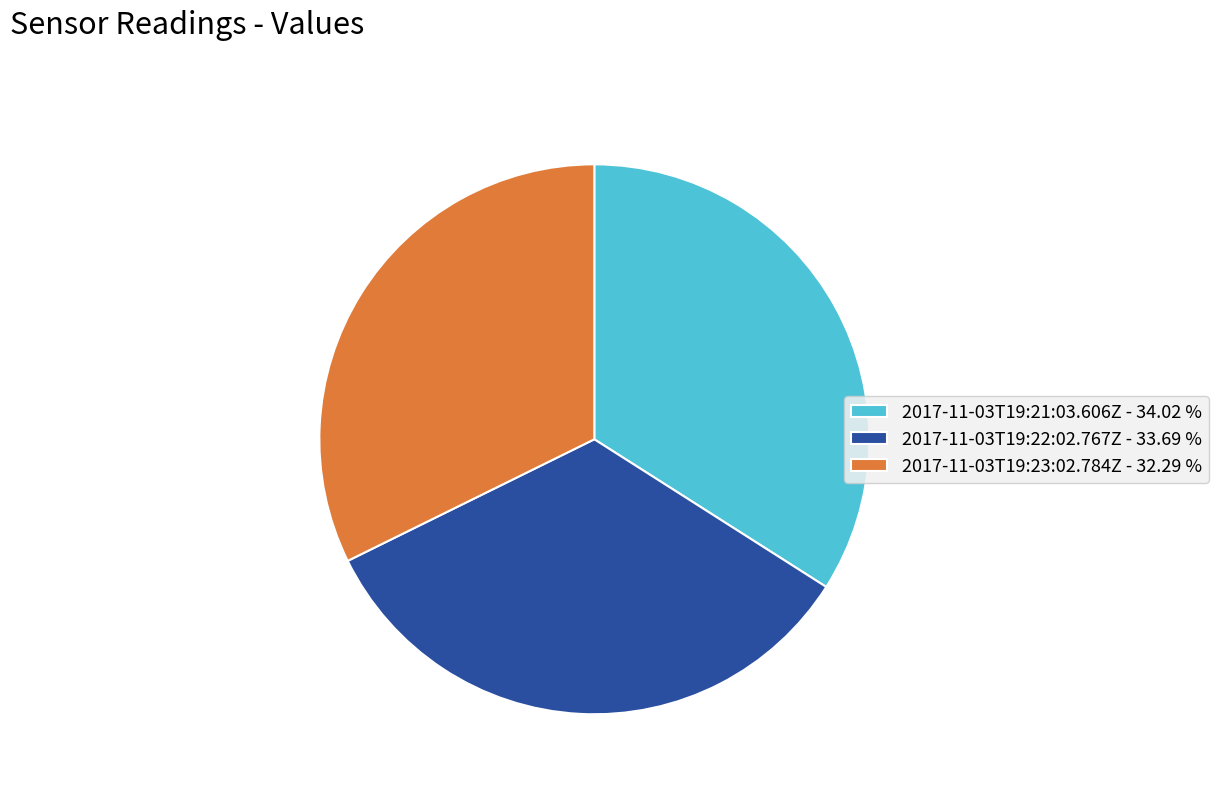

Is 2017-11-03T19:21:03.606Z - 34.02 % the majority of the pie?

No